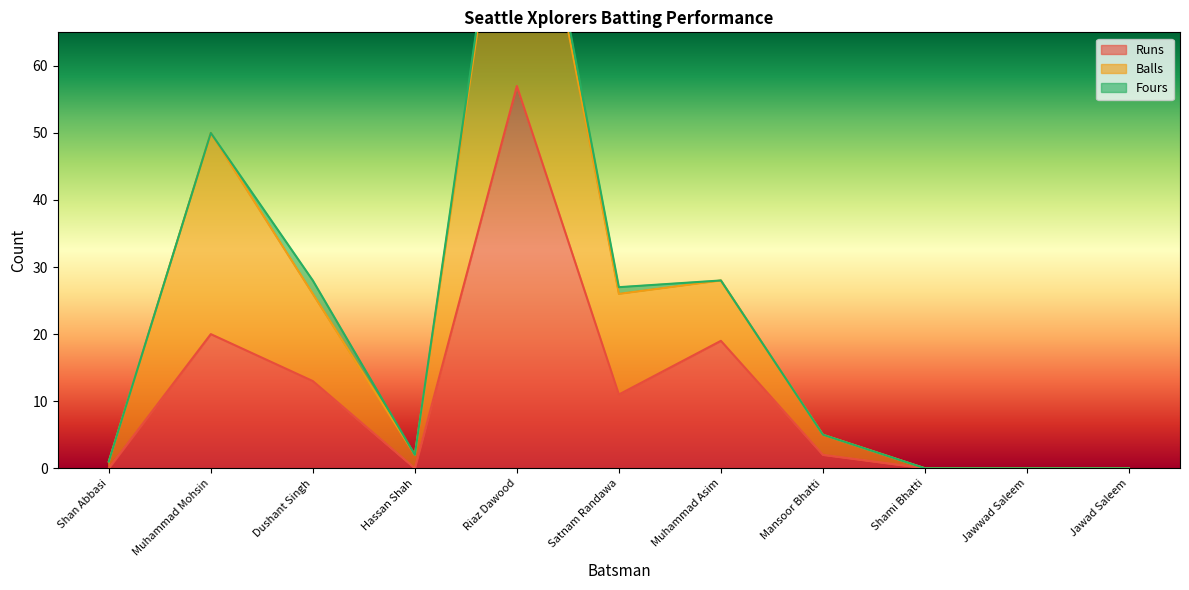

What is the average value of the Balls series?

22